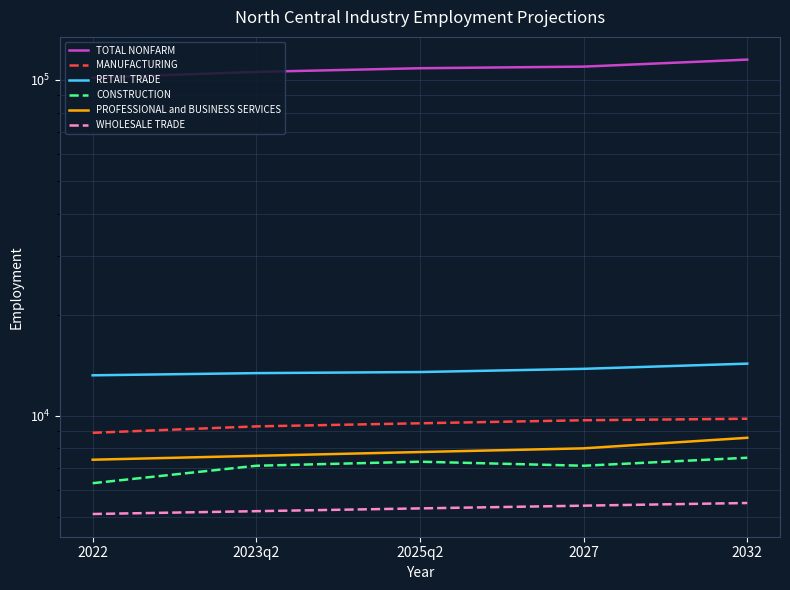

Count the number of categories in the chart.

5